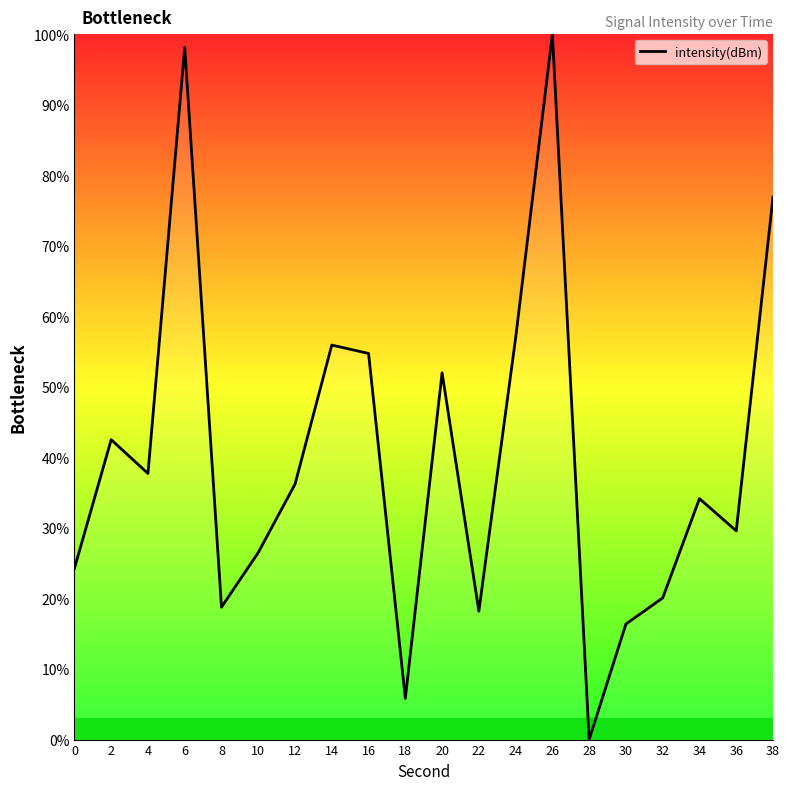

The chart shows a value of 9.6 at 22. True or false?

False